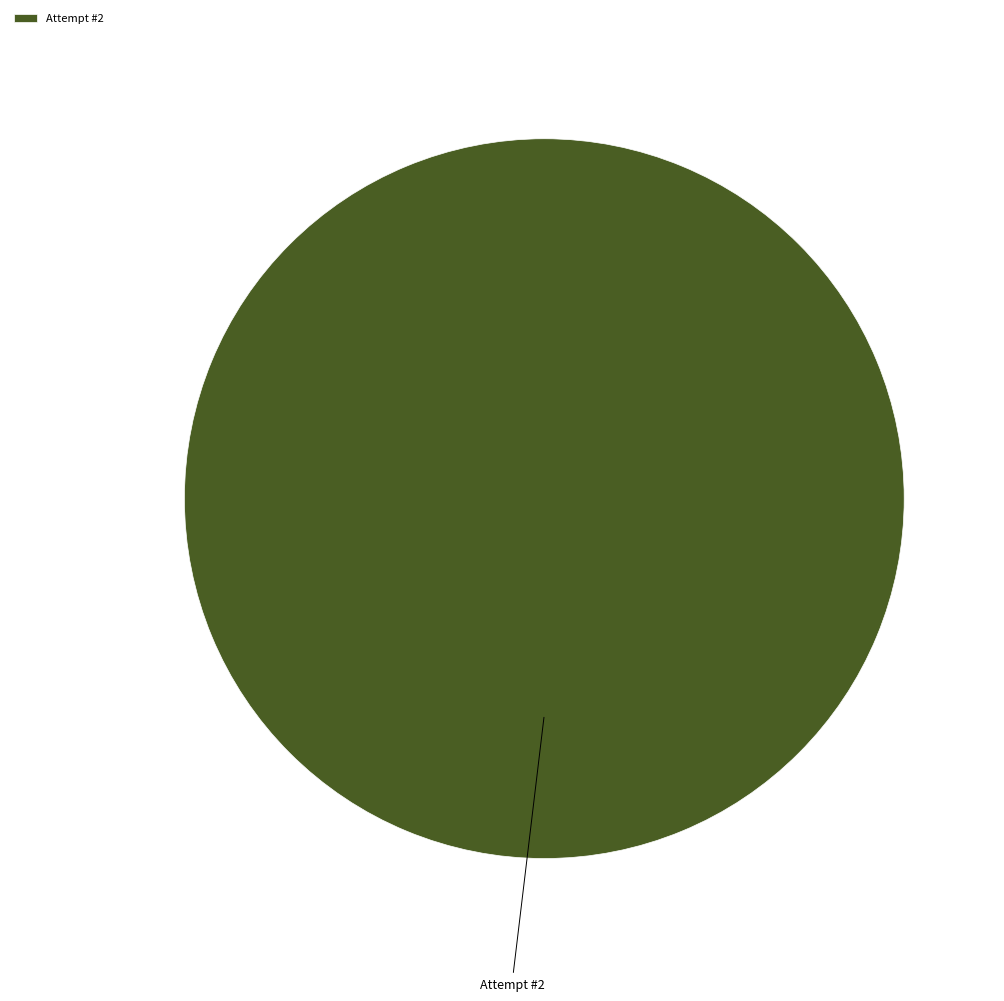

Count the number of slices in the pie.

1